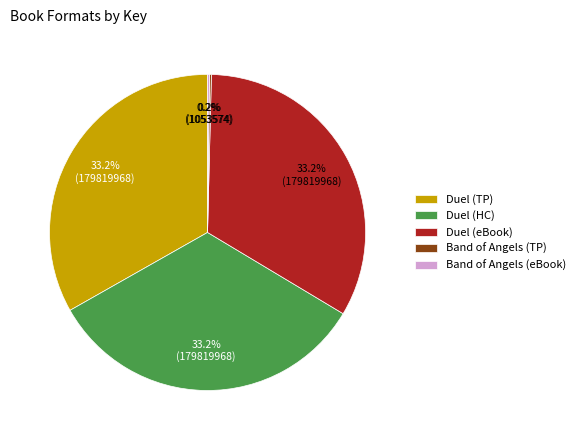

Is there any slice that represents more than half of the pie?

No